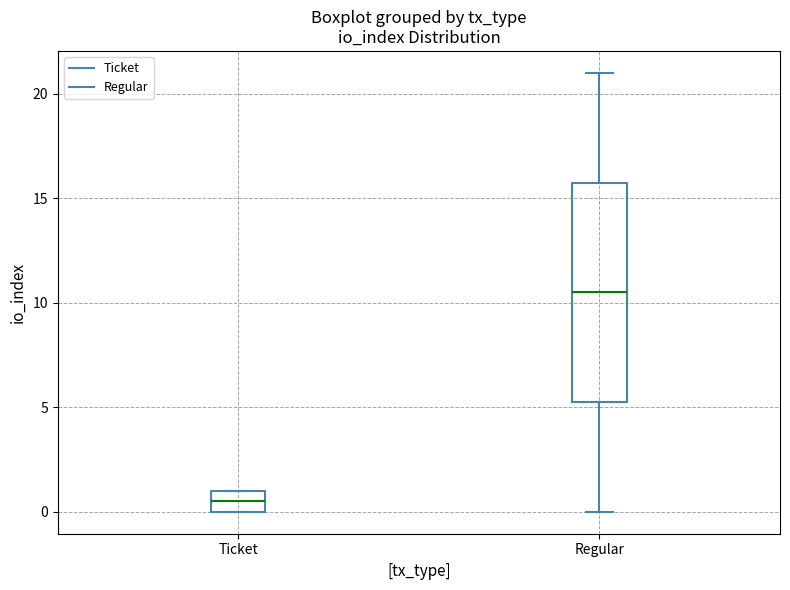

Reading left to right, transcribe this box plot: for each box, give where its median line is, the range the box spans, and where its two whiskers end, as read against the y-axis. The values are not printed on the chart, so give them approximately, as read against the axis.

Ticket: median 0.5, box 0.0 to 1.0, whiskers 0.0 to 1.0
Regular: median 10.5, box 5.5 to 16.0, whiskers 0.0 to 21.0